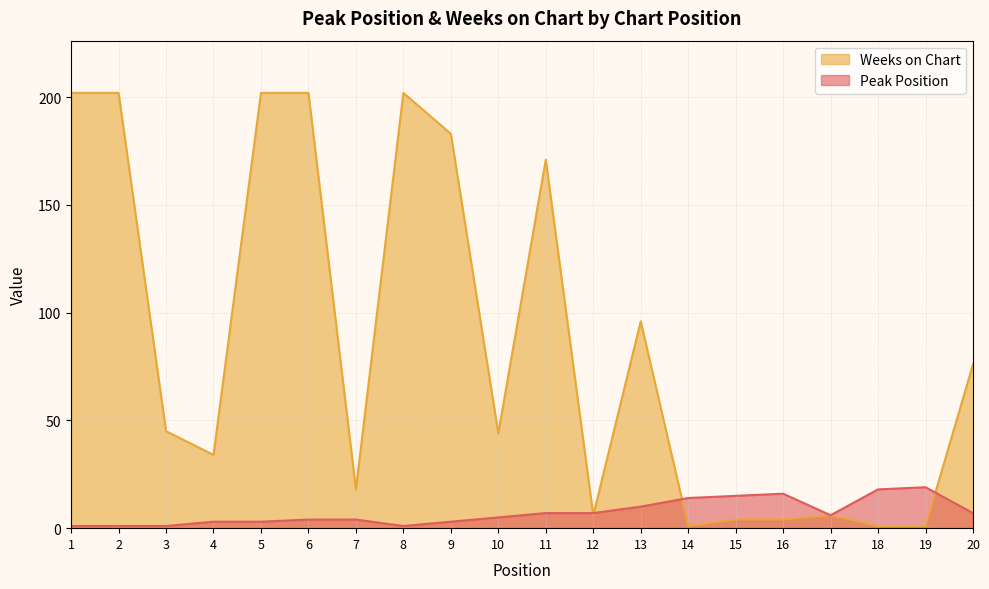

What is the sum of all Peak Position values?

145